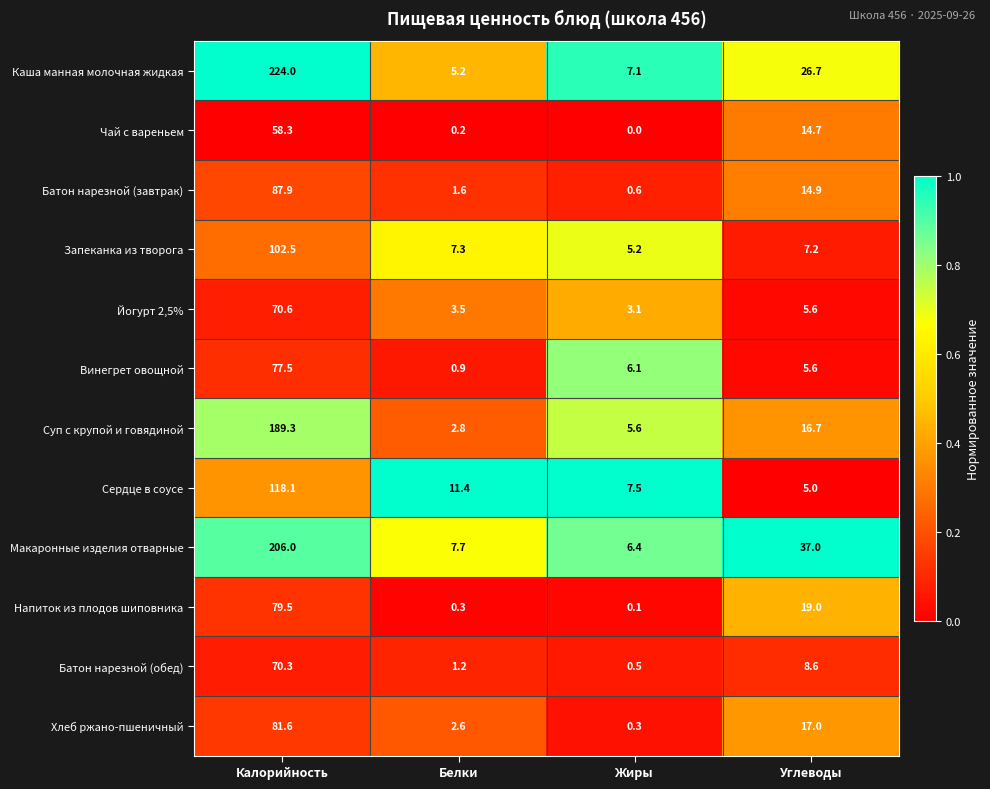

What is the greatest value displayed?

224.0